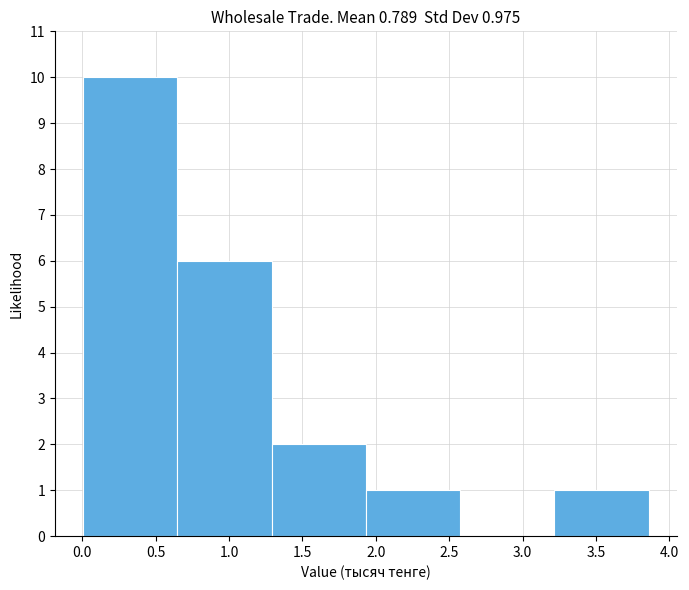

Over which range of the x-axis is the bar tallest?

0.00 to 0.65